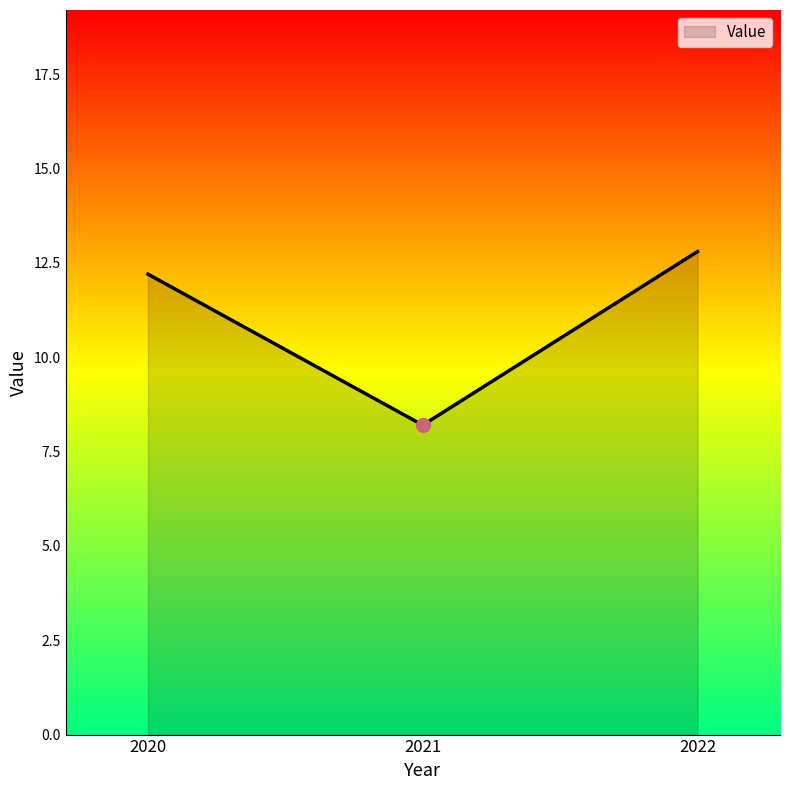

What is the ratio of the value at 2022 to the value at 2021?

1.6